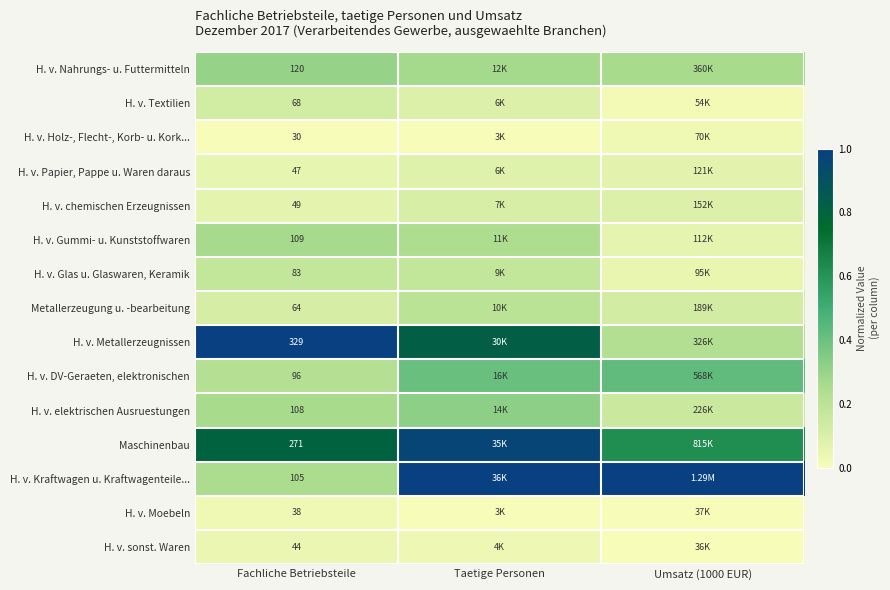

Rank the series at Fachliche Betriebsteile from highest to lowest value.

H. v. Metallerzeugnissen, Maschinenbau, H. v. Nahrungs- u. Futtermitteln, H. v. Gummi- u. Kunststoffwaren, H. v. elektrischen Ausruestungen, H. v. Kraftwagen u. Kraftwagenteile..., H. v. DV-Geraeten, elektronischen, H. v. Glas u. Glaswaren, Keramik, H. v. Textilien, Metallerzeugung u. -bearbeitung, H. v. chemischen Erzeugnissen, H. v. Papier, Pappe u. Waren daraus, H. v. sonst. Waren, H. v. Moebeln, H. v. Holz-, Flecht-, Korb- u. Kork...